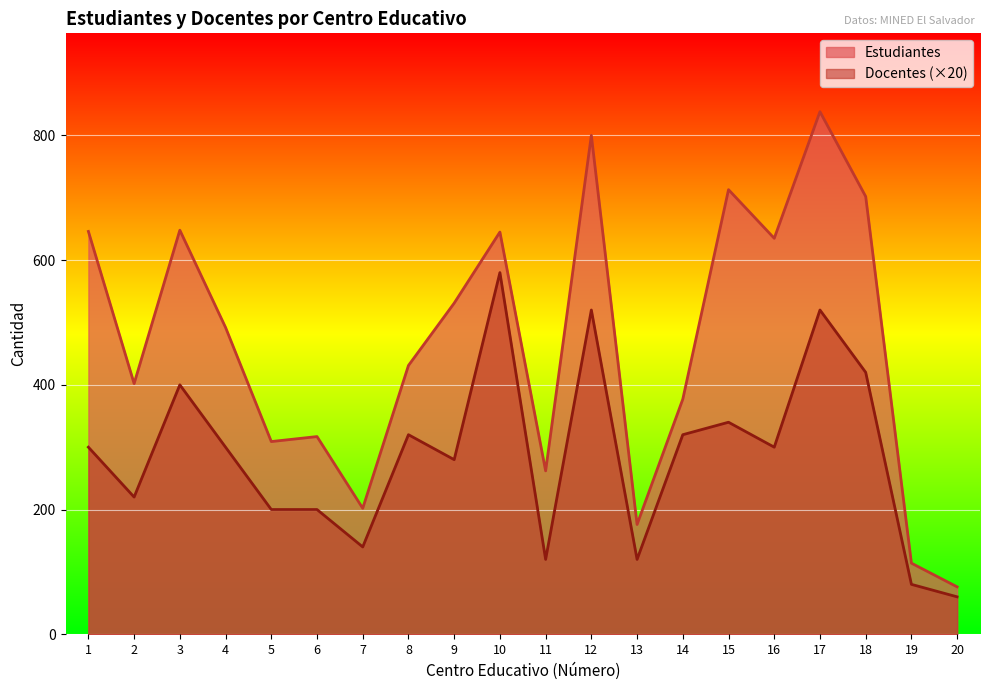

Is it true that Estudiantes equals 298 at 7?

False